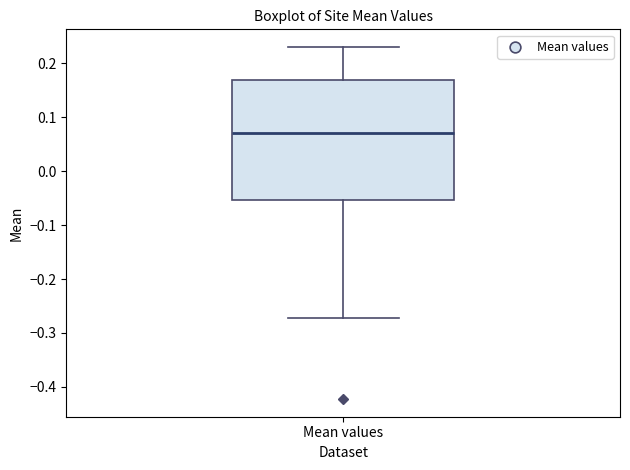

Where is the upper edge of the box for Mean values on the y-axis? The values are not printed on the chart, so give them approximately, as read against the axis.

0.17